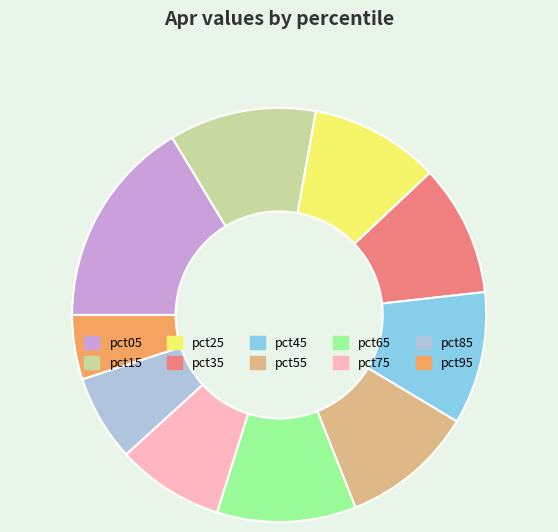

Combined, do pct65 and pct35 account for over 50%?

No